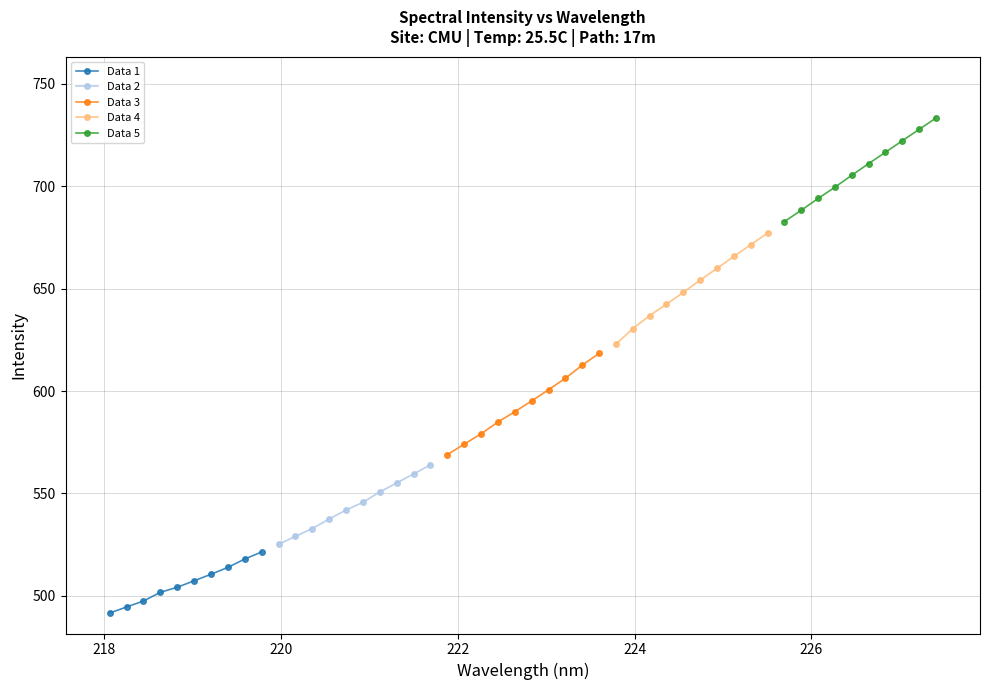

True or false: Data 5 and Data 4 cross at least once.

False